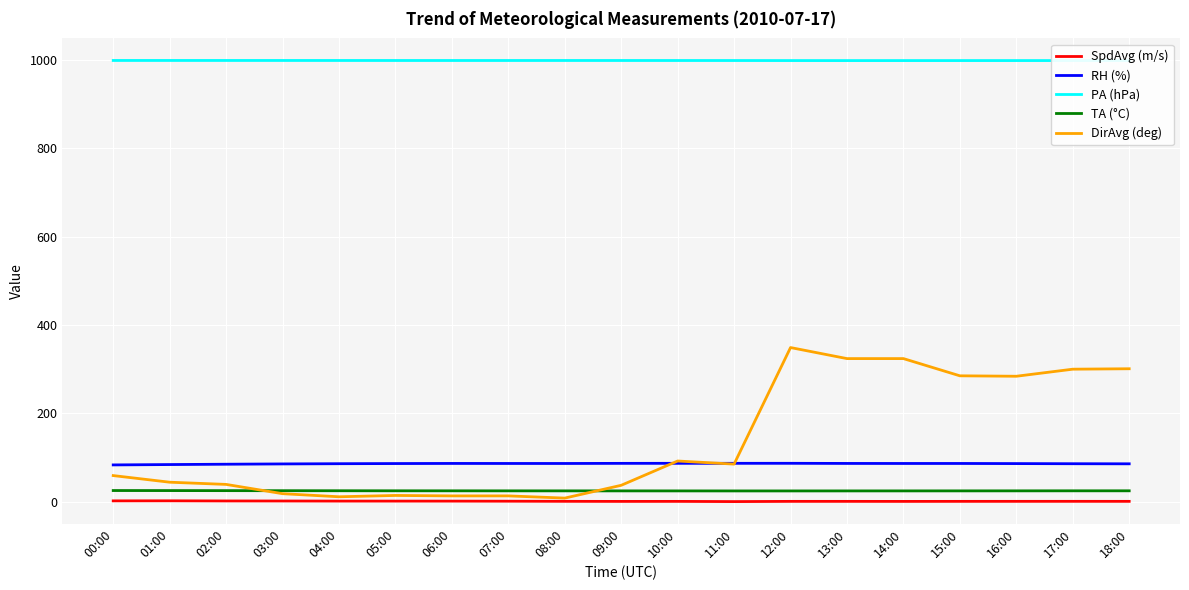

True or false: TA (°C) and SpdAvg (m/s) cross at least once.

False